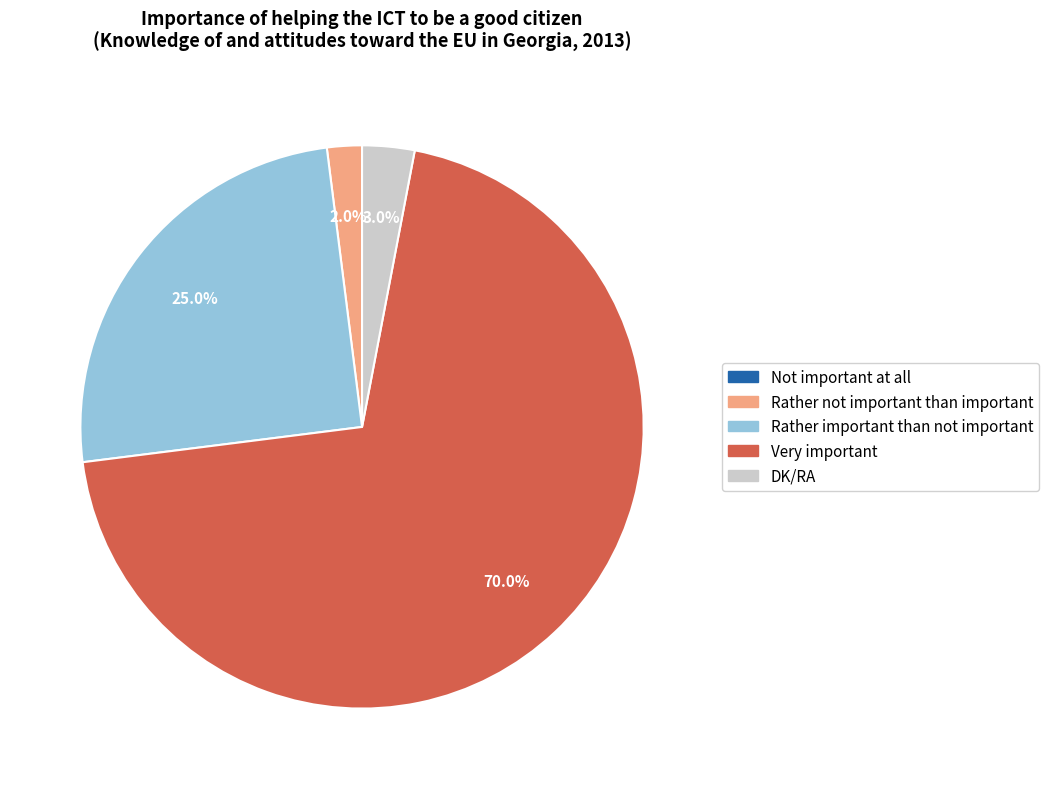

Is it true that DK/RA is 3% of the pie?

True